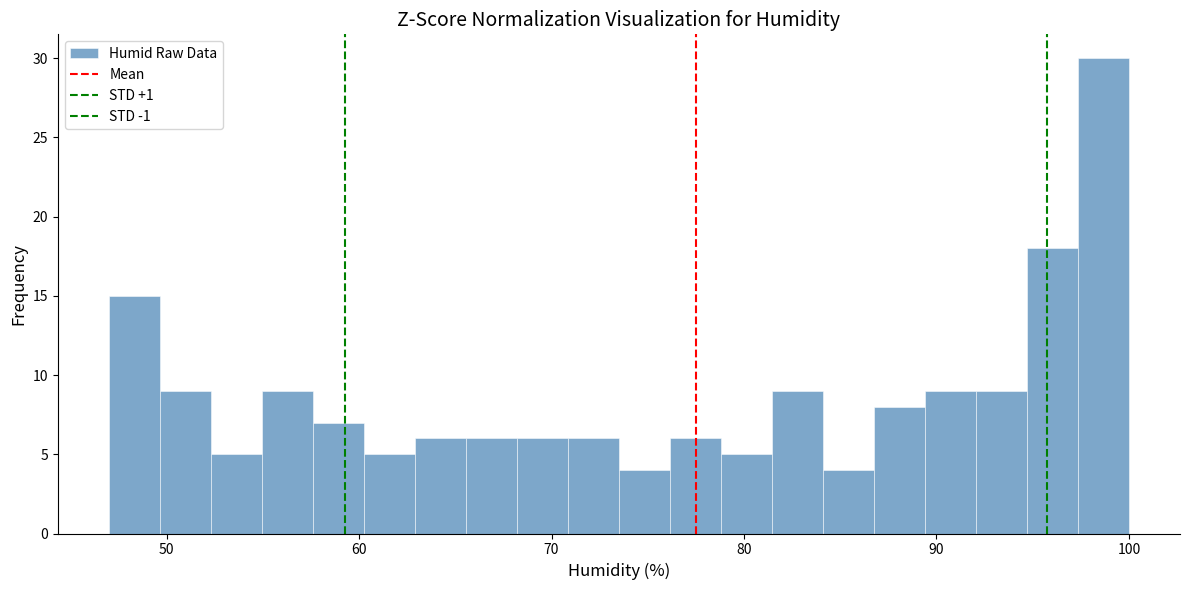

Read against the x-axis, roughly where is the centre of the tallest bar?

99